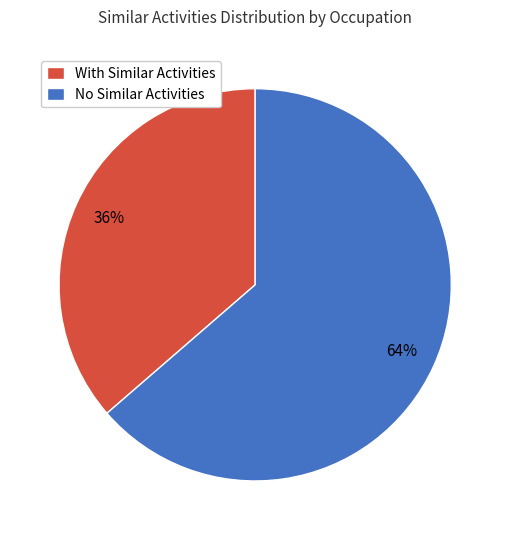

Is it true that No Similar Activities is 64% of the pie?

True